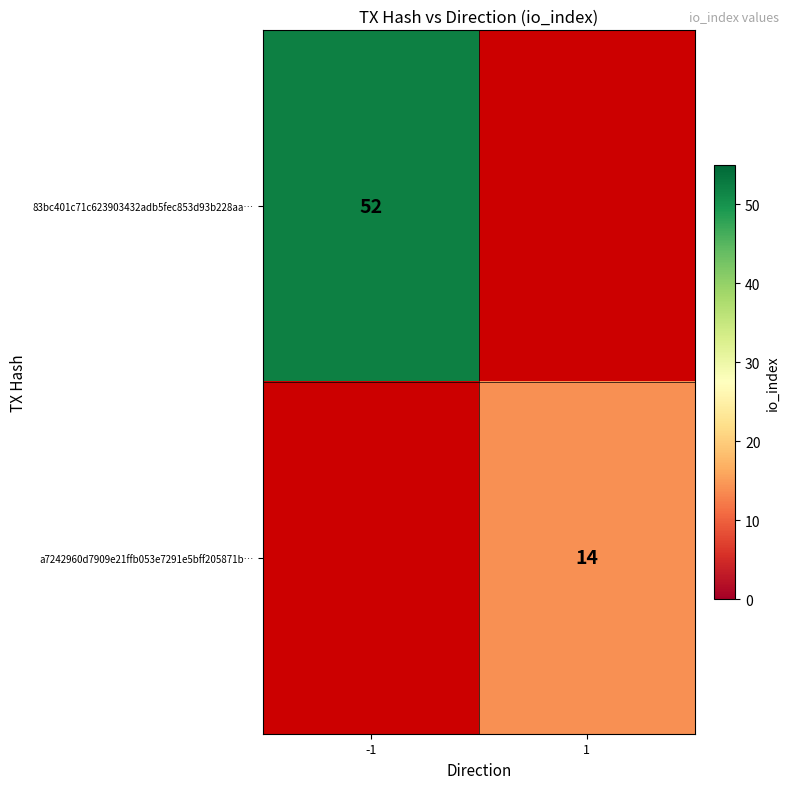

What is the total value across all series at -1?

52